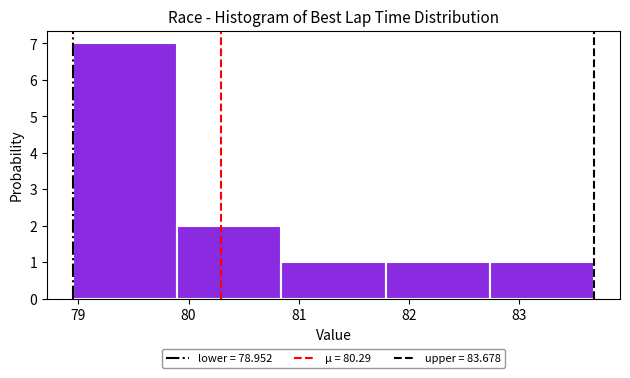

How tall is the bar that spans 79.0 to 79.9 on the x-axis? Neither the bar edges nor the heights are printed on the chart, so give them approximately, as read against the axes.

7